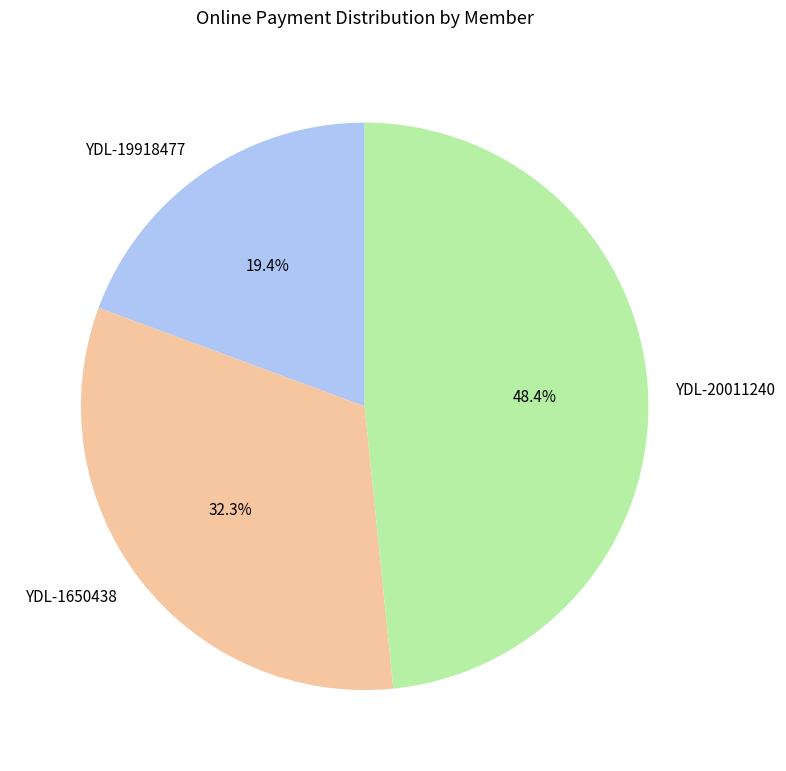

Is YDL-20011240 the majority of the pie?

No